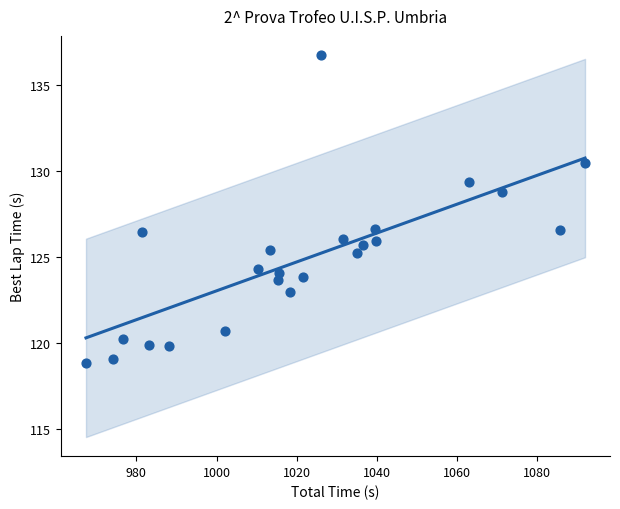

What is the range of Y values (max minus min)?

17.9